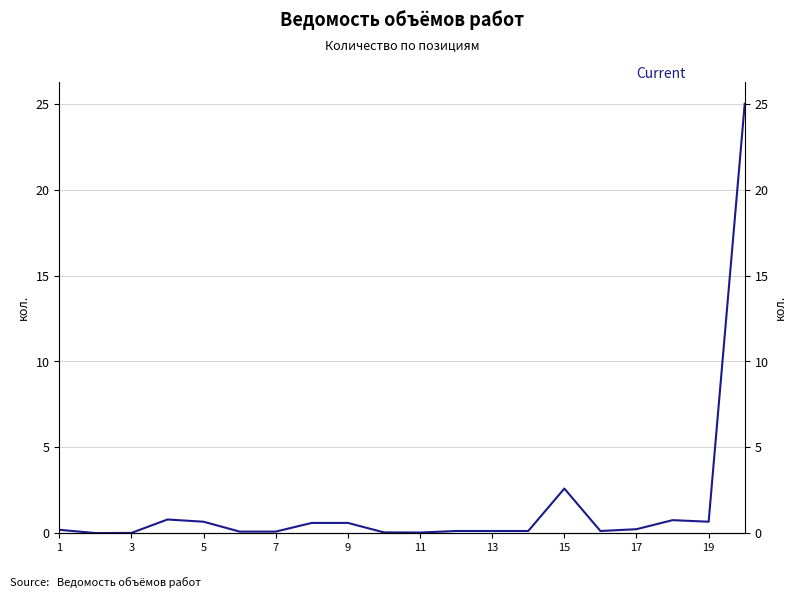

What is the value of the 17th point from the left?

0.2